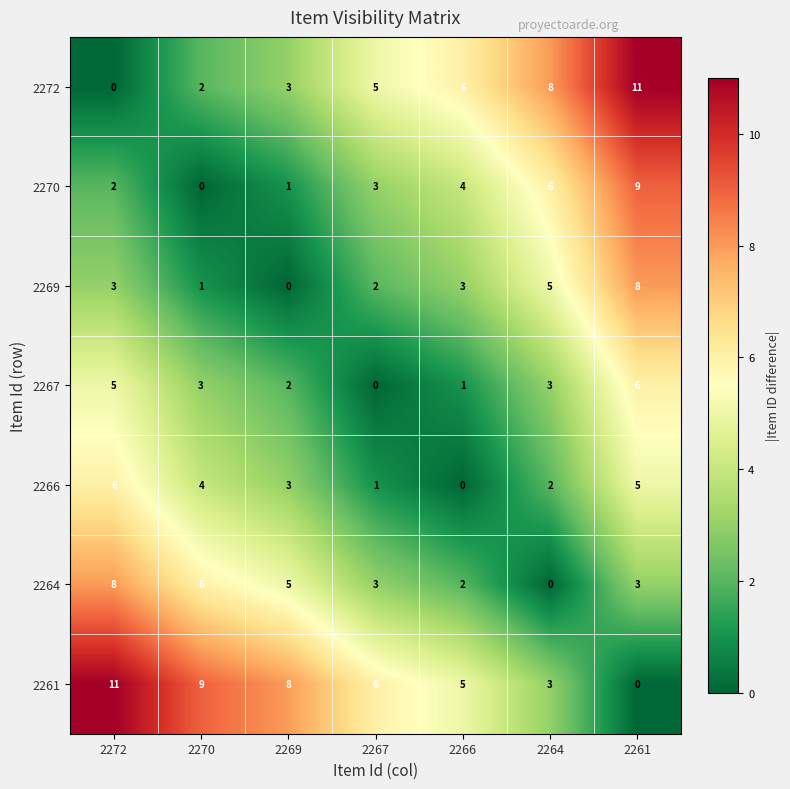

Which series has the largest total across all categories?

2261